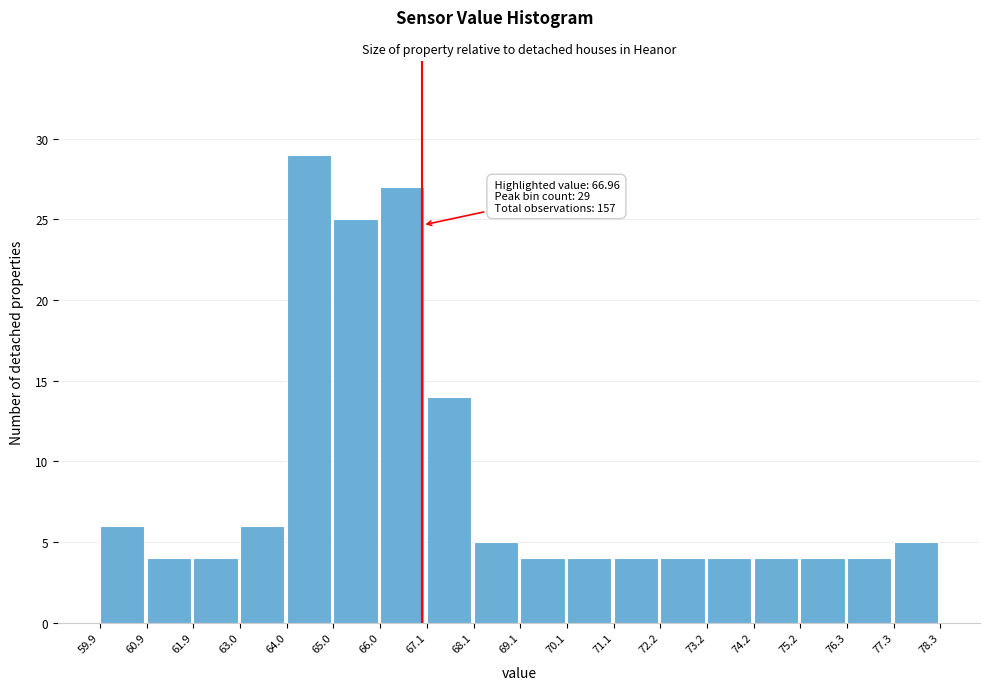

Over which range of the x-axis is the bar tallest?

64.0 to 65.0